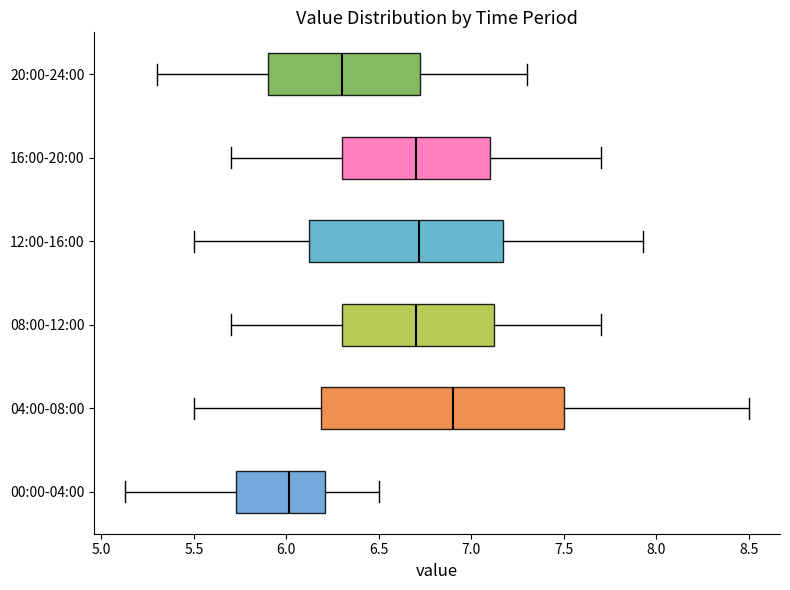

Where does the left whisker of the box for 12:00-16:00 end on the x-axis? The values are not printed on the chart, so give them approximately, as read against the axis.

5.50